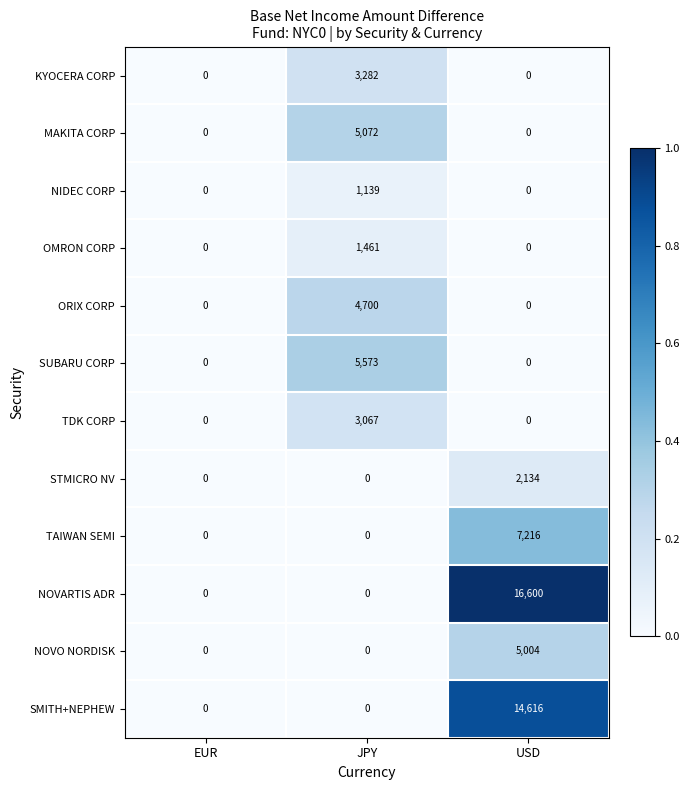

How many positive values does the SMITH+NEPHEW series have?

1